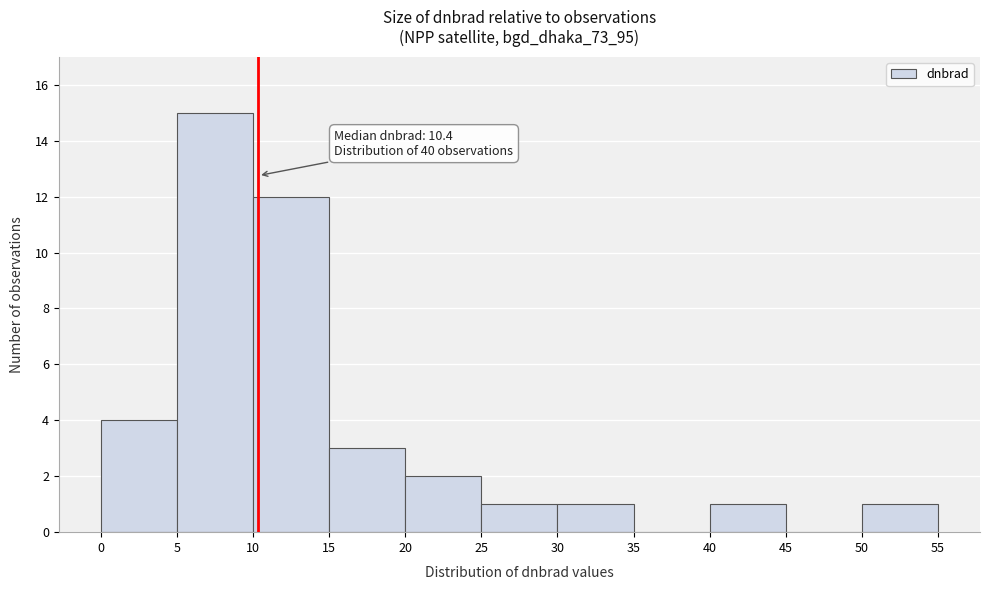

Over which range of the x-axis is the bar tallest?

5 to 10